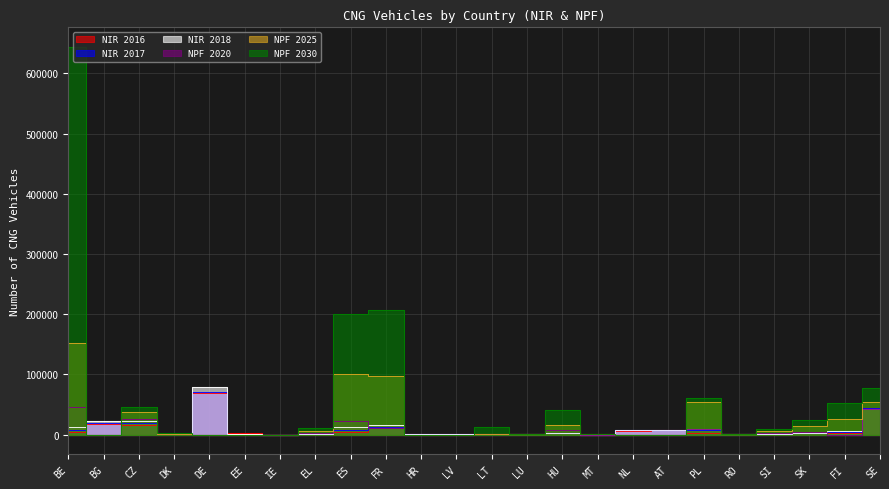

What is the value of the NIR 2016 point at the 19th from the left?

1722